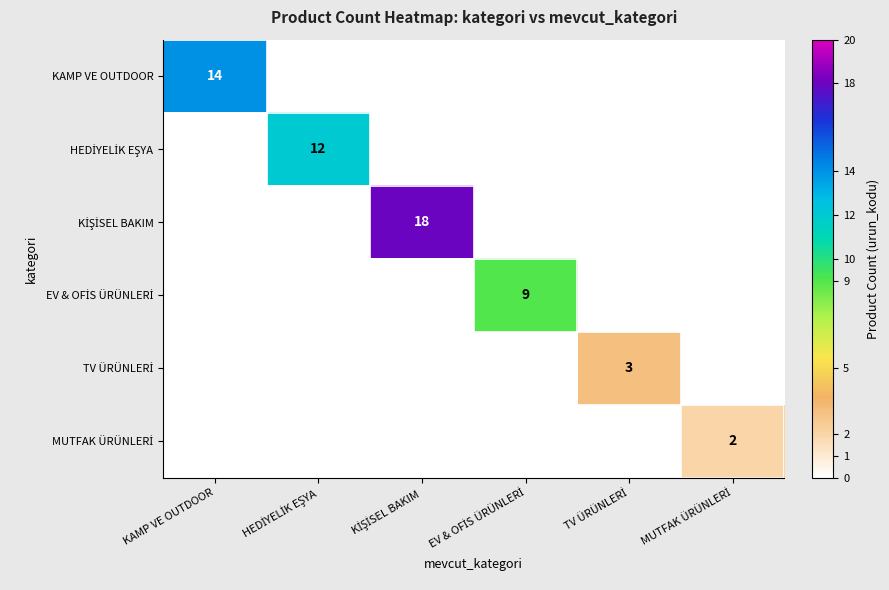

True or false: KAMP VE OUTDOOR has a value of 14 at KAMP VE OUTDOOR.

True